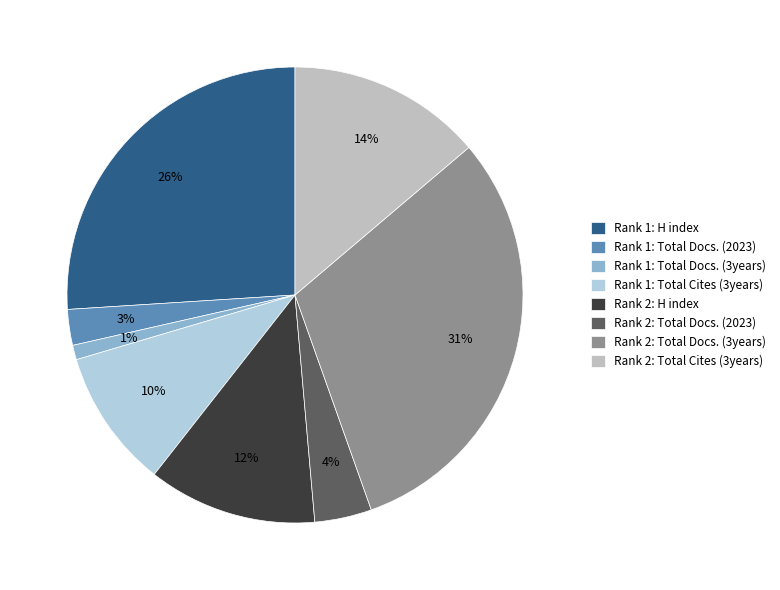

How many segments does this pie chart have?

8